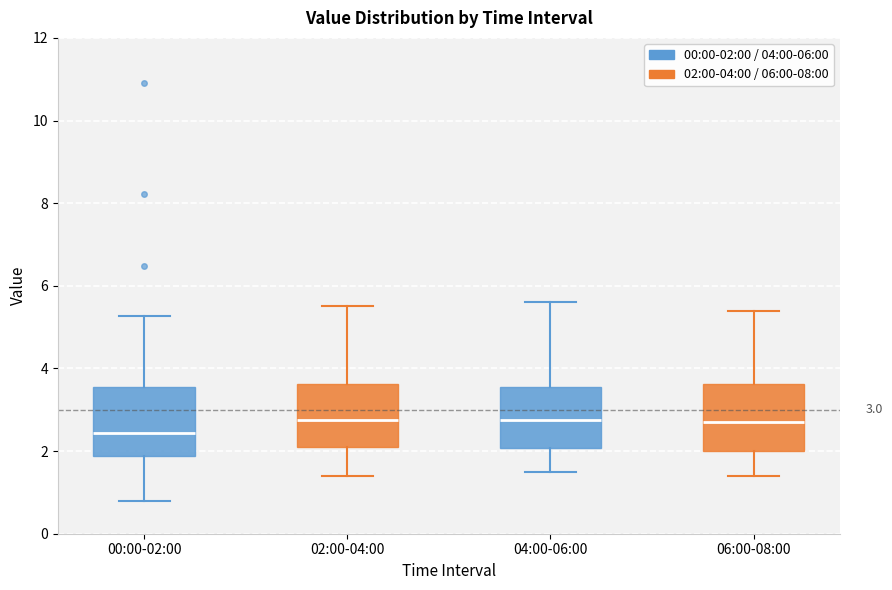

Which box has the lowest median line?

00:00-02:00